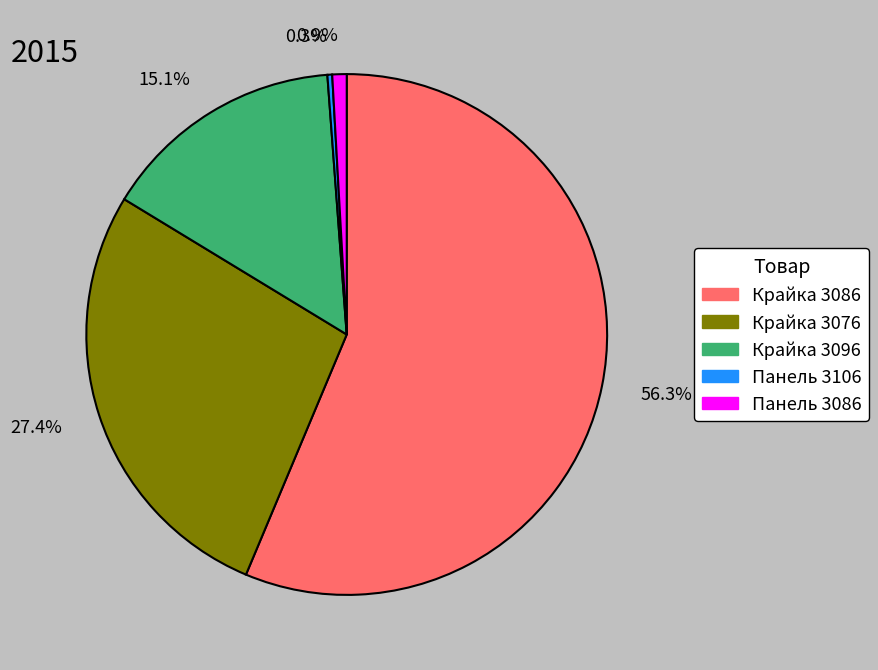

Which category accounts for the majority?

56.3%